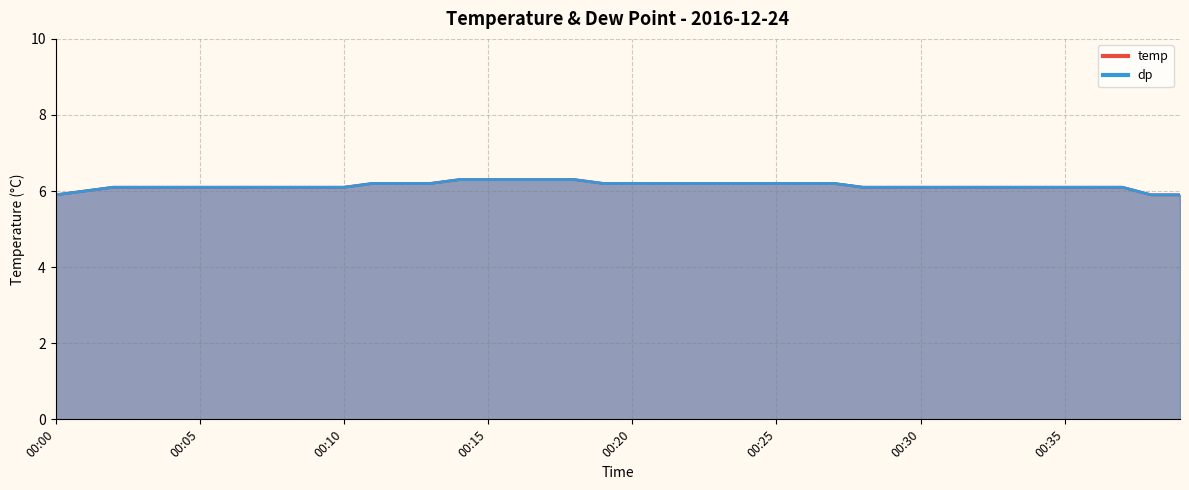

True or false: dp and temp cross at least once.

False